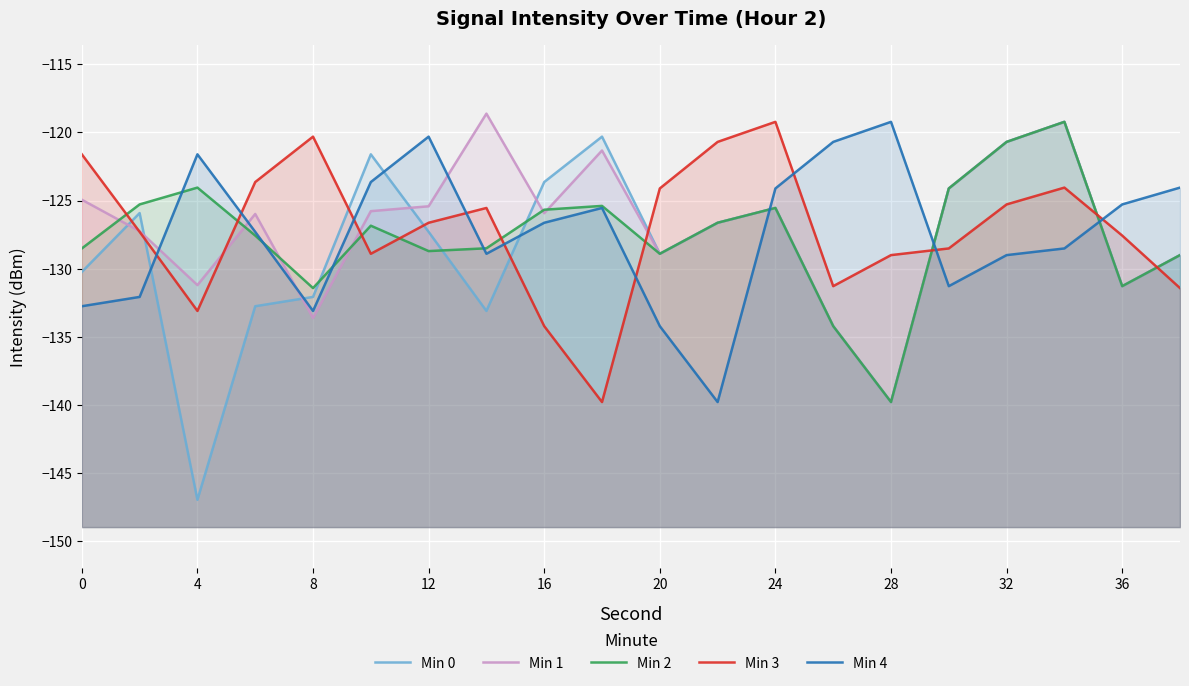

At how many categories does at least one series exceed -144?

20